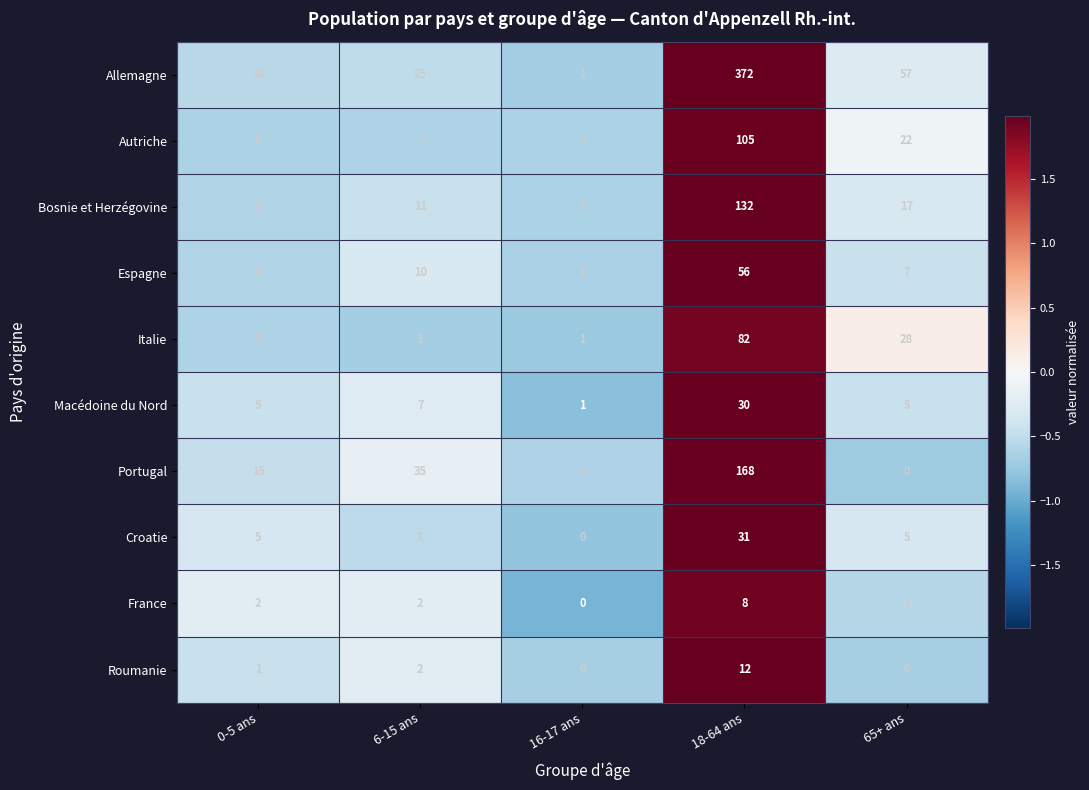

At which category is the sum across all series the highest?

18-64 ans